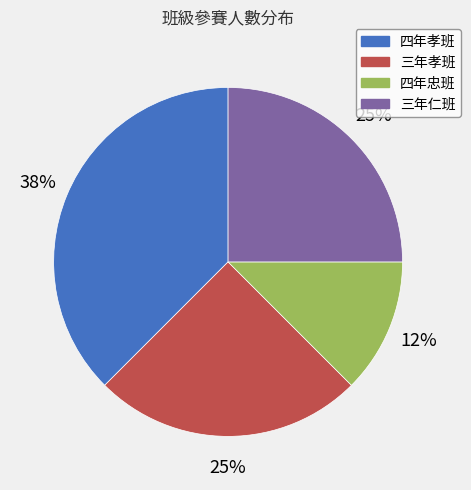

Which category has the smallest portion of the pie?

四年忠班